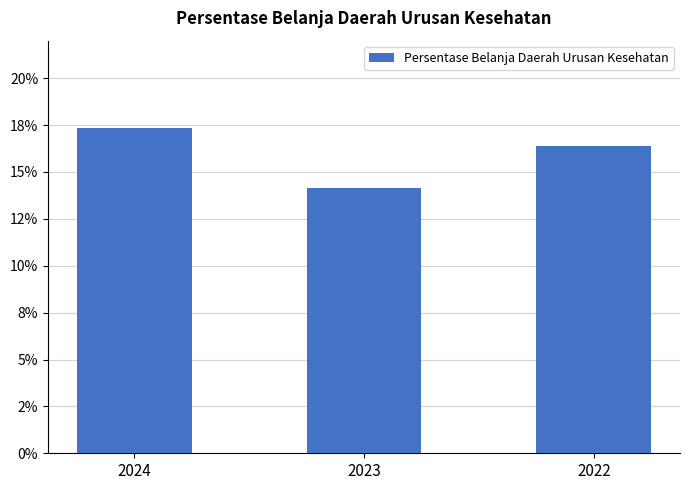

What is the minimum value shown in the chart?

14.1